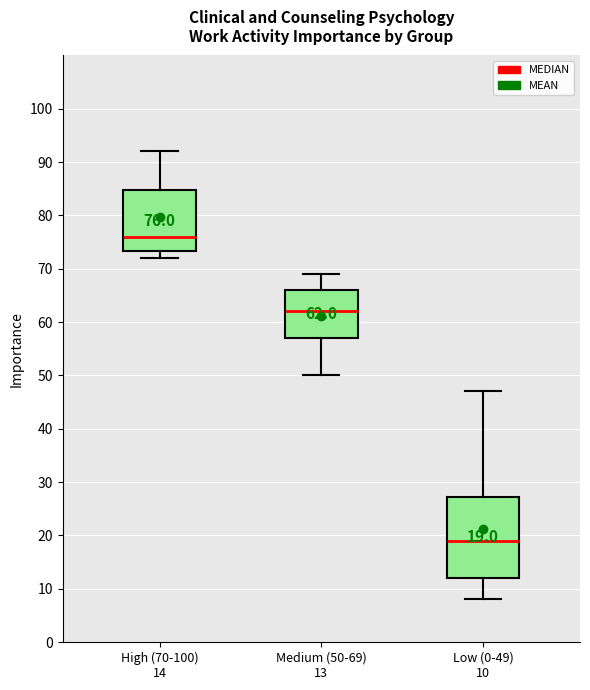

Which box has the highest median line?

High (70-100) 14